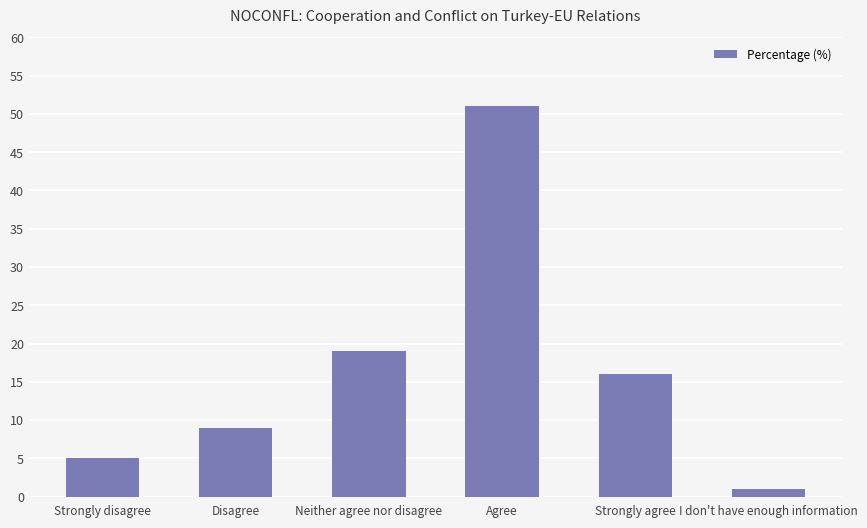

What is the change in value from Strongly disagree to Disagree?

+4